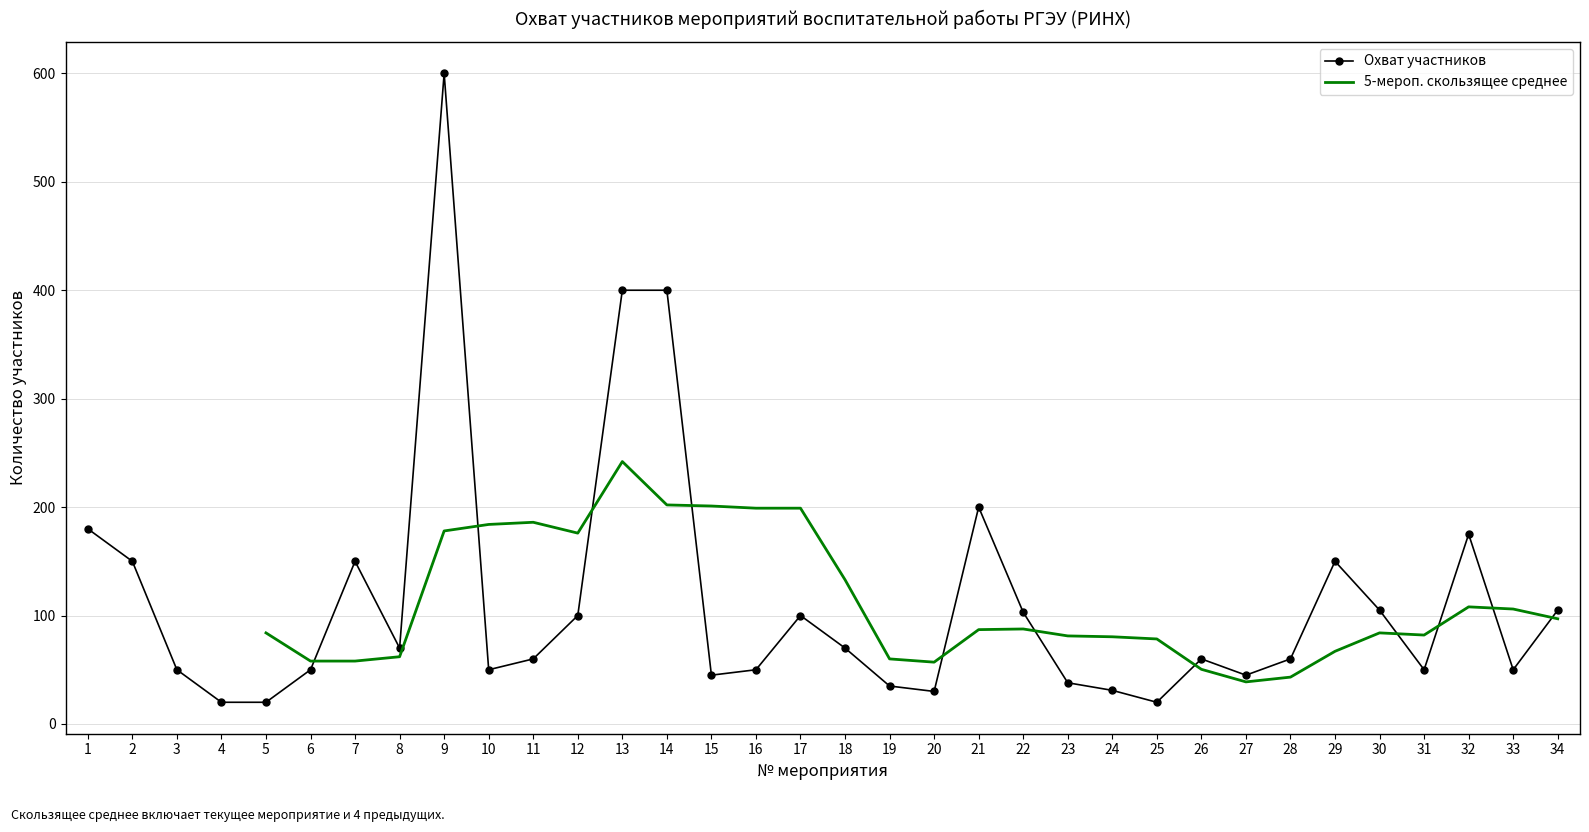

At which category does the chart reach its peak across all series?

9